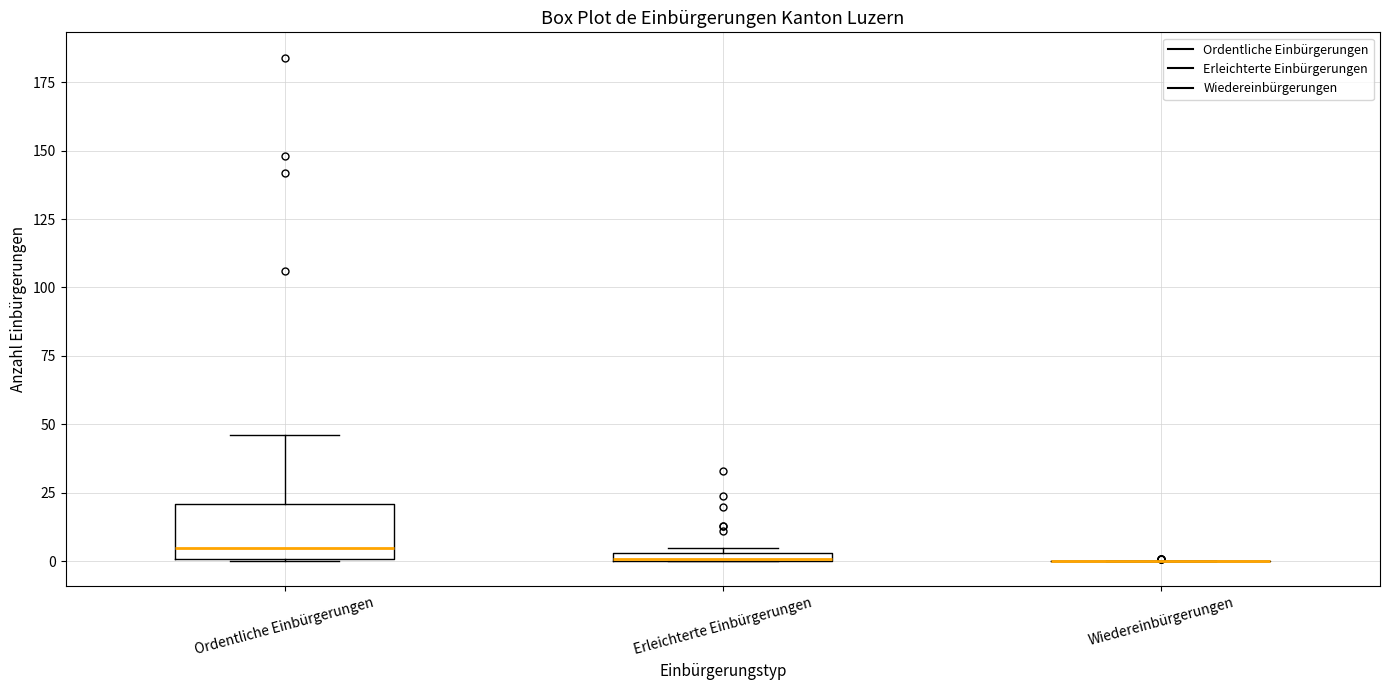

Comparing the boxes themselves (not the whiskers), which one is the tallest?

Ordentliche Einbürgerungen